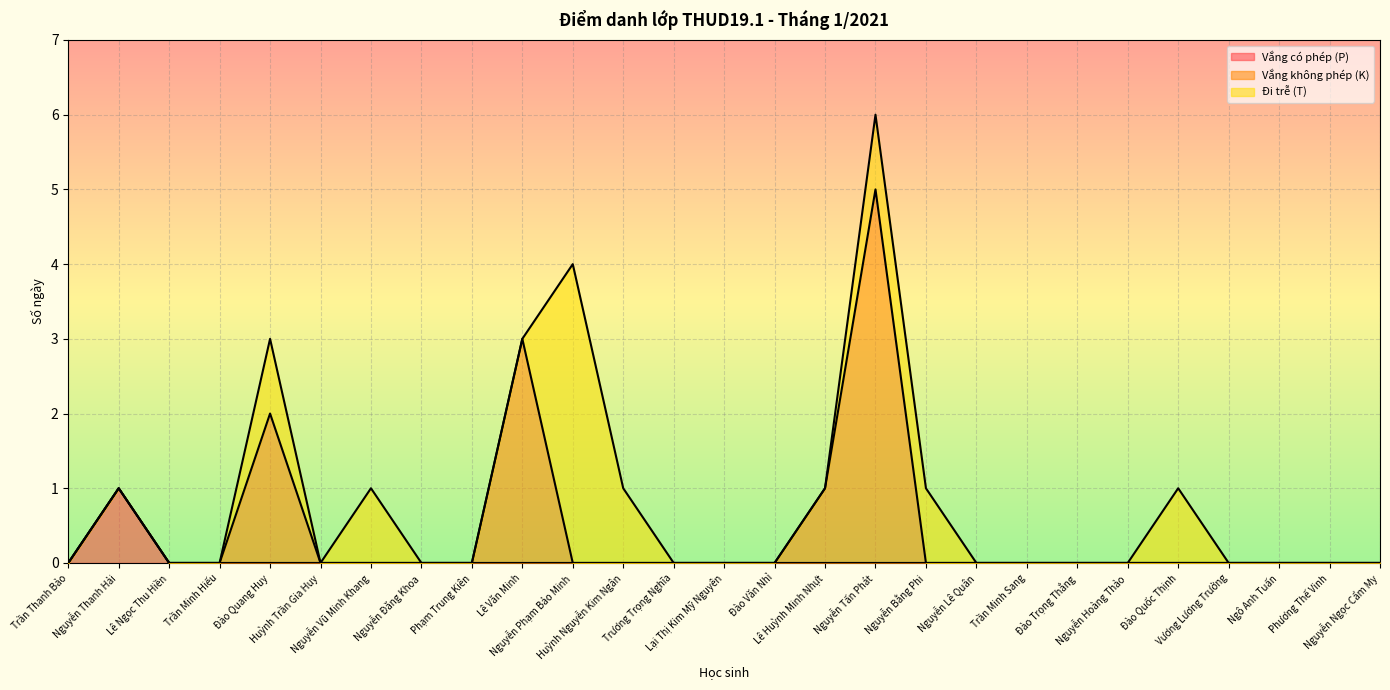

Which has a higher value, Đào Quốc Thịnh or Nguyễn Lê Quân?

Đào Quốc Thịnh